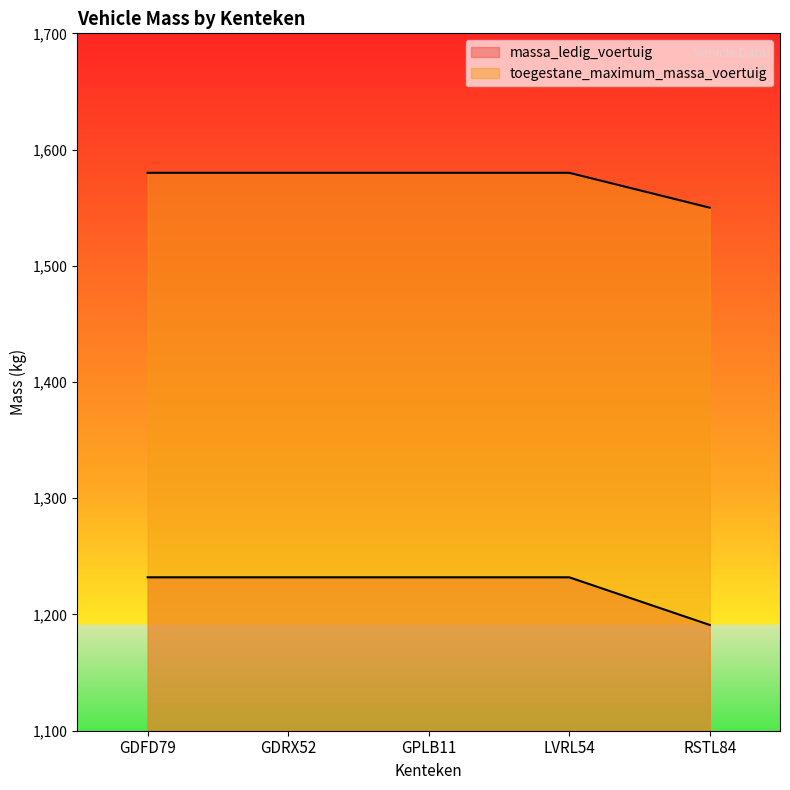

Which has a higher value, GDRX52 or RSTL84?

GDRX52